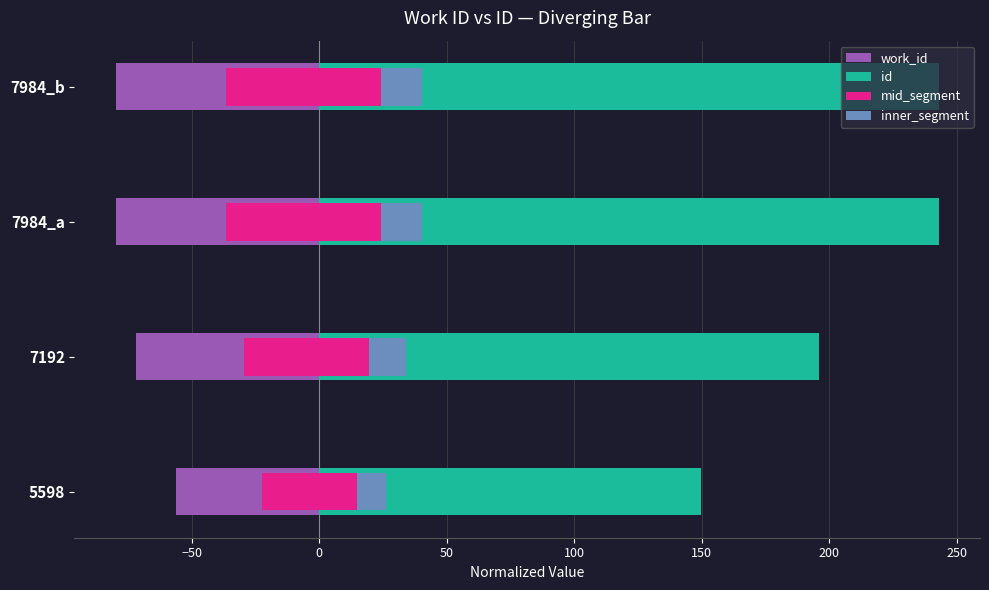

Reading left to right, what are all the values shown in this chart?

work_id: -56.0	-71.9	-79.8	-79.8
id: 149.6	196.0	243.0	243.0
mid_segment: 44.9	58.8	72.9	72.9
inner_segment: 11.2	14.4	16.0	16.0